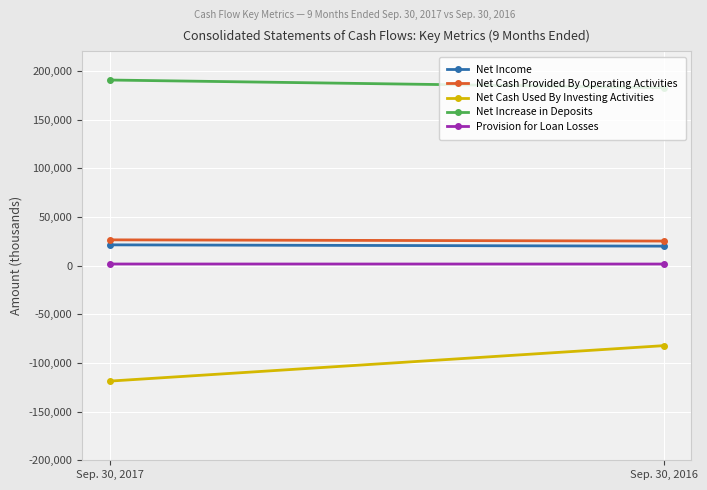

What is the spread (max minus min) of values at Sep. 30, 2017?

309265